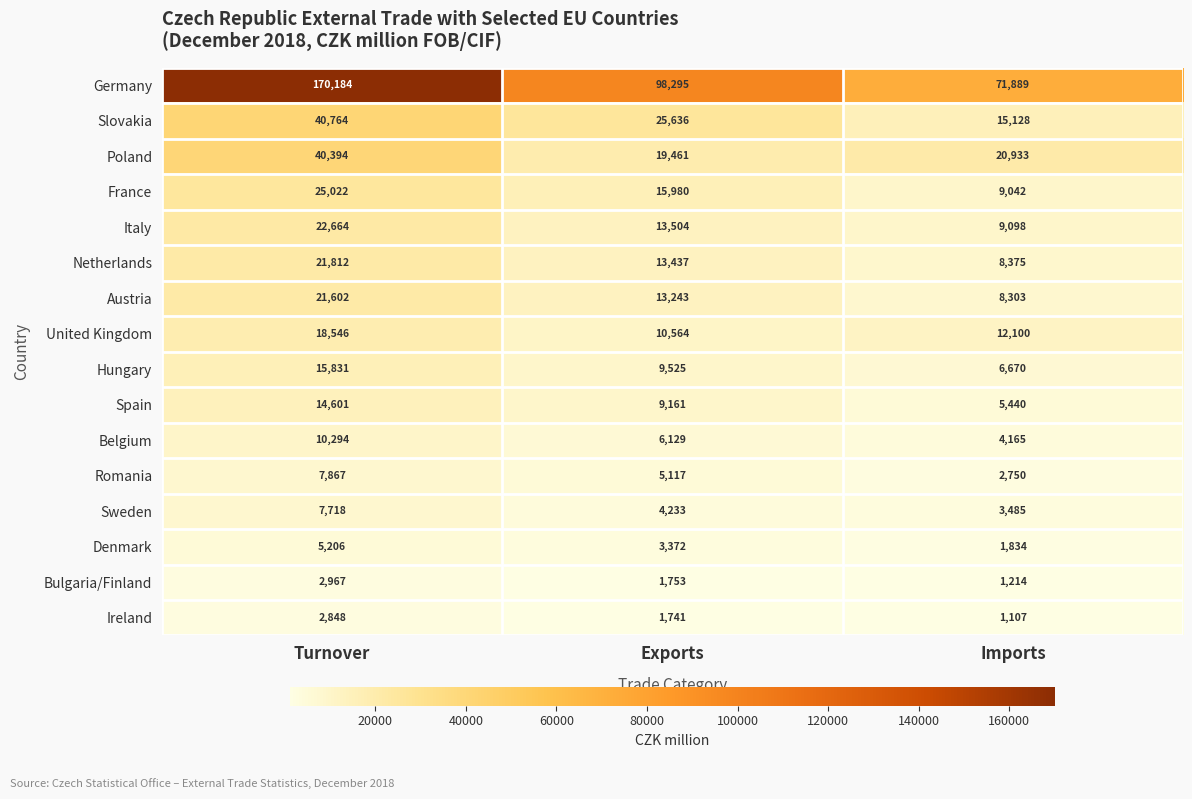

Which label corresponds to the largest value in the chart?

Turnover